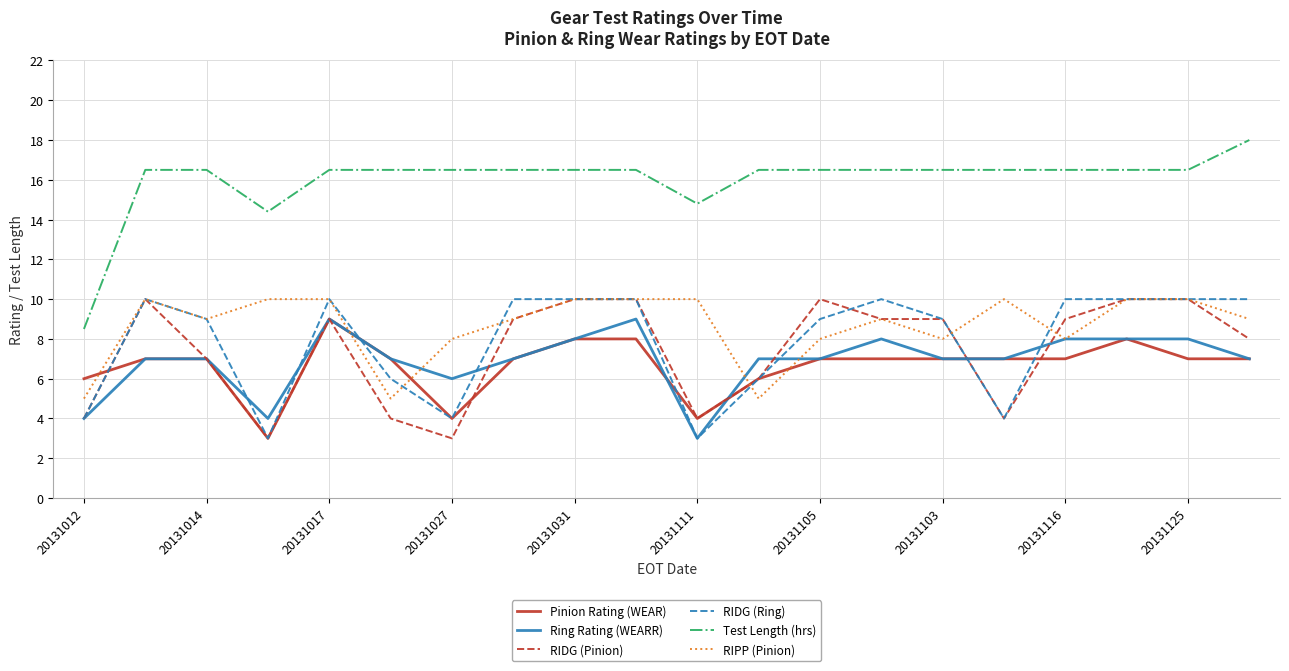

What is the average value of the Test Length (hrs) series?

16.0